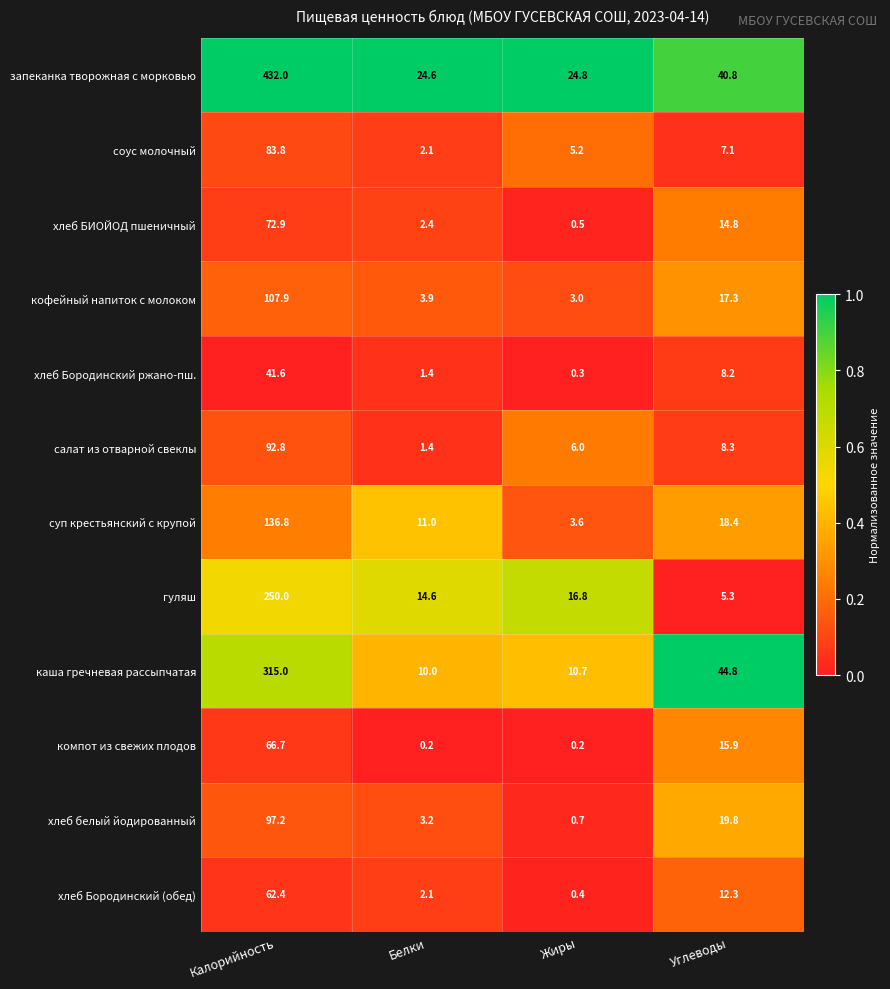

What is the spread (max minus min) of values at Белки?

24.4